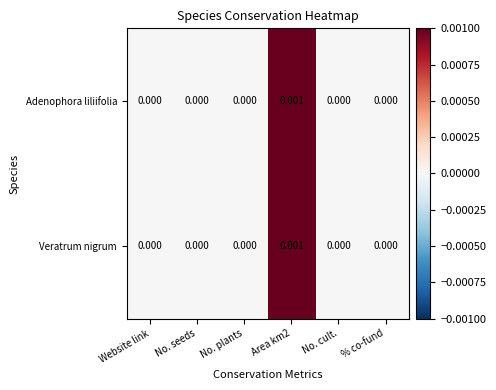

Is the value of Veratrum nigrum at No. plants greater than the value of Adenophora liliifolia at Area km2?

No